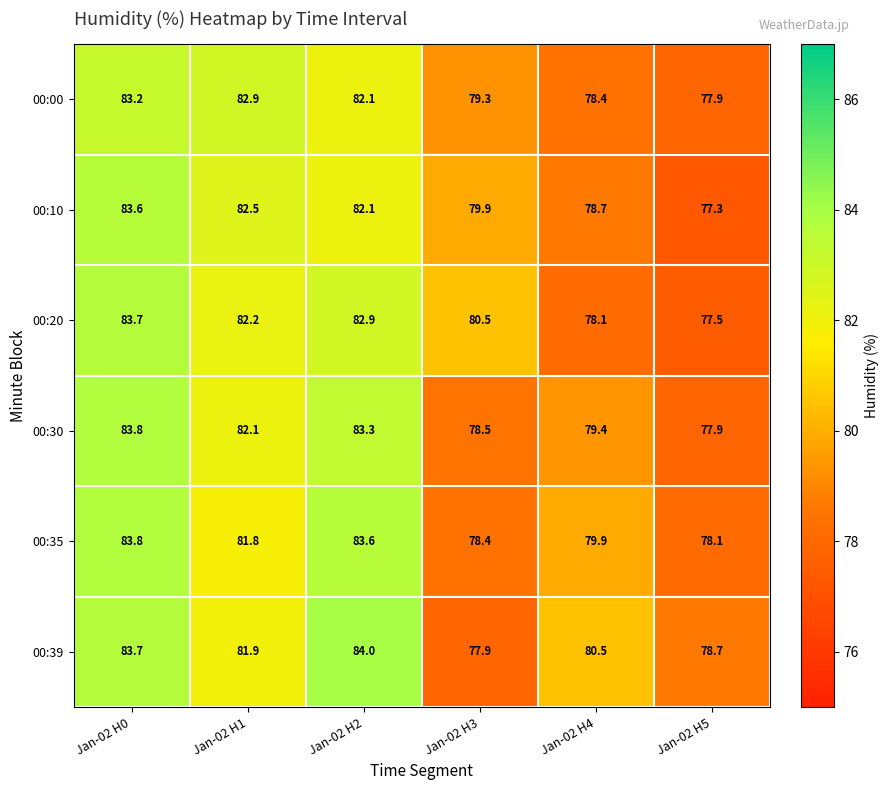

Which series has the largest range (max minus min)?

00:10